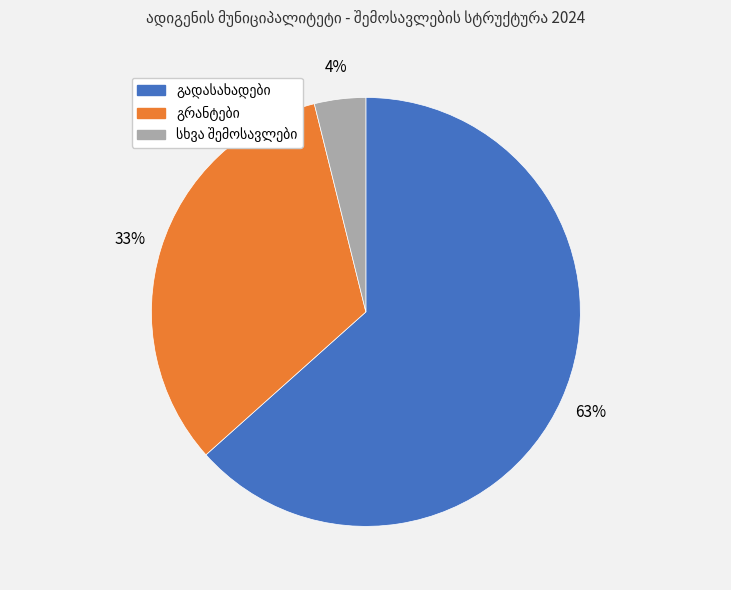

Is there any slice that represents more than half of the pie?

Yes